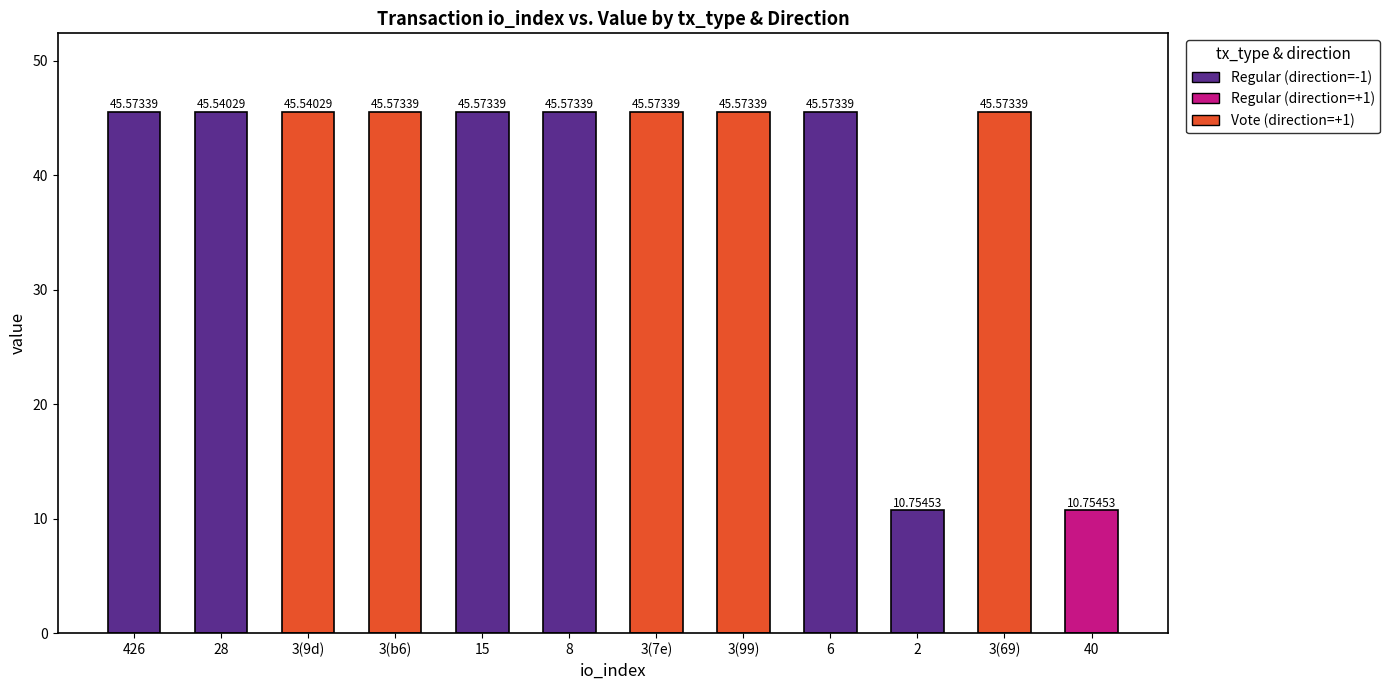

What is the sum of the values at 8 and 3(b6)?

91.1